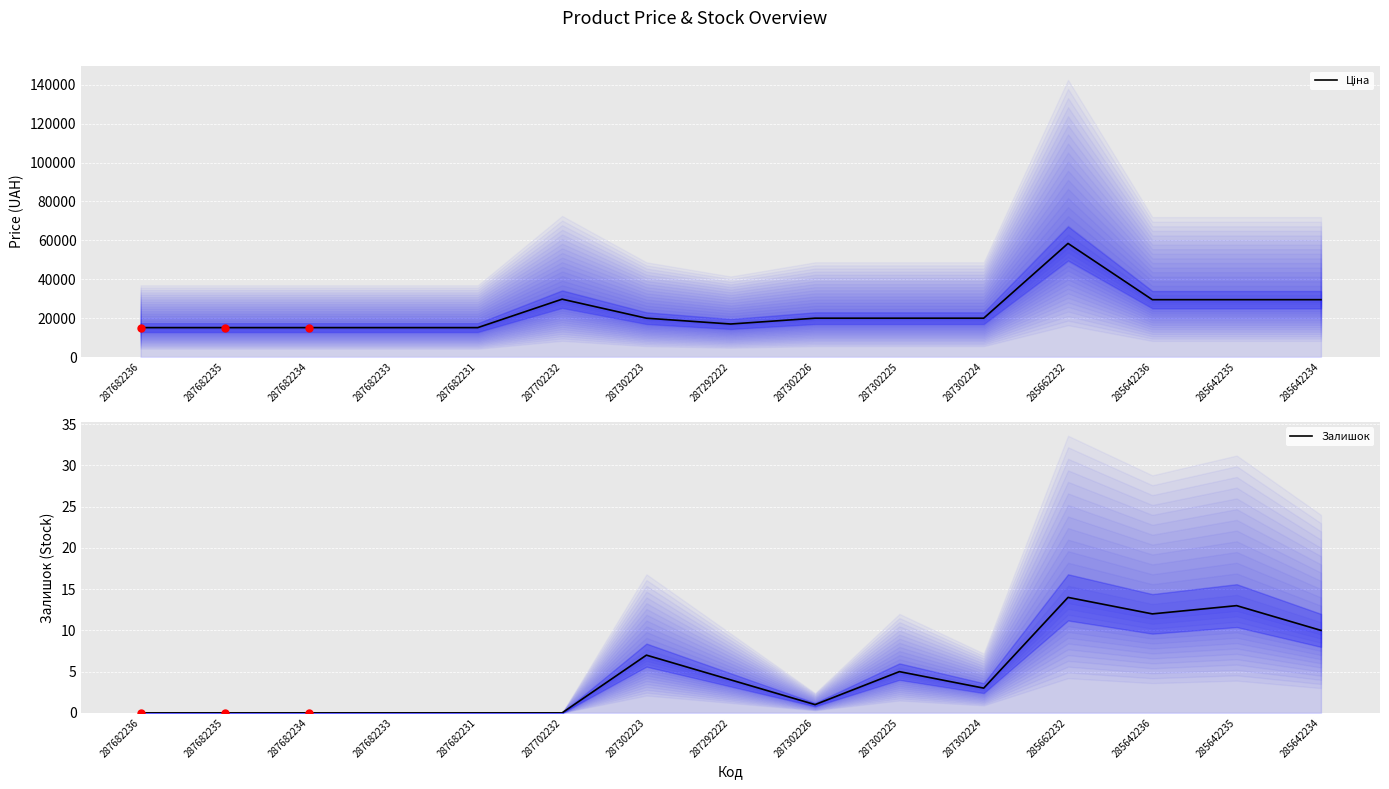

Which series has the largest Y range (max minus min)?

Ціна